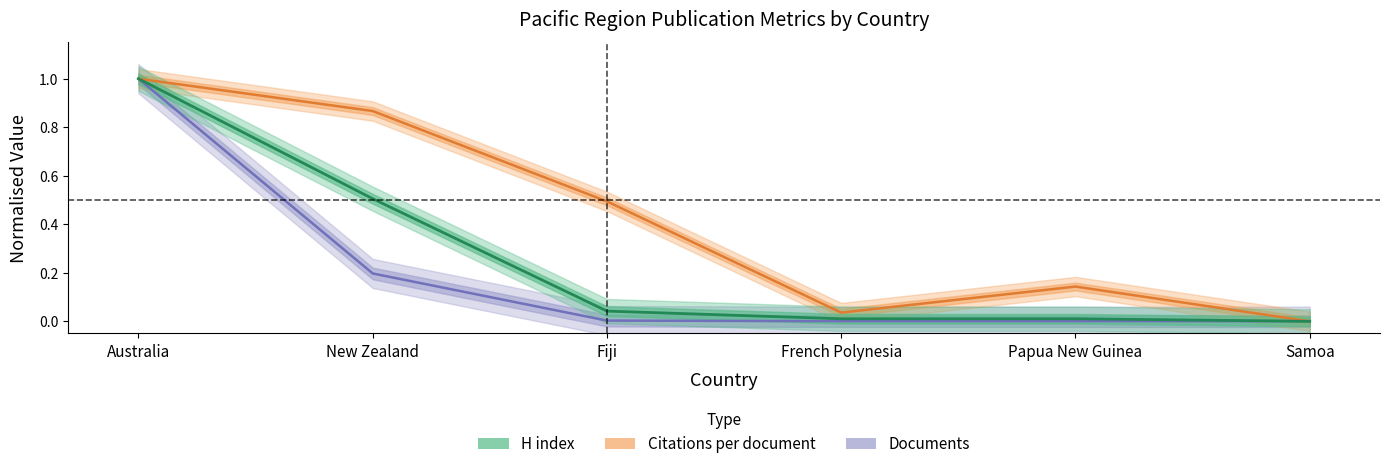

True or false: Citations per document and H index intersect in this chart.

False